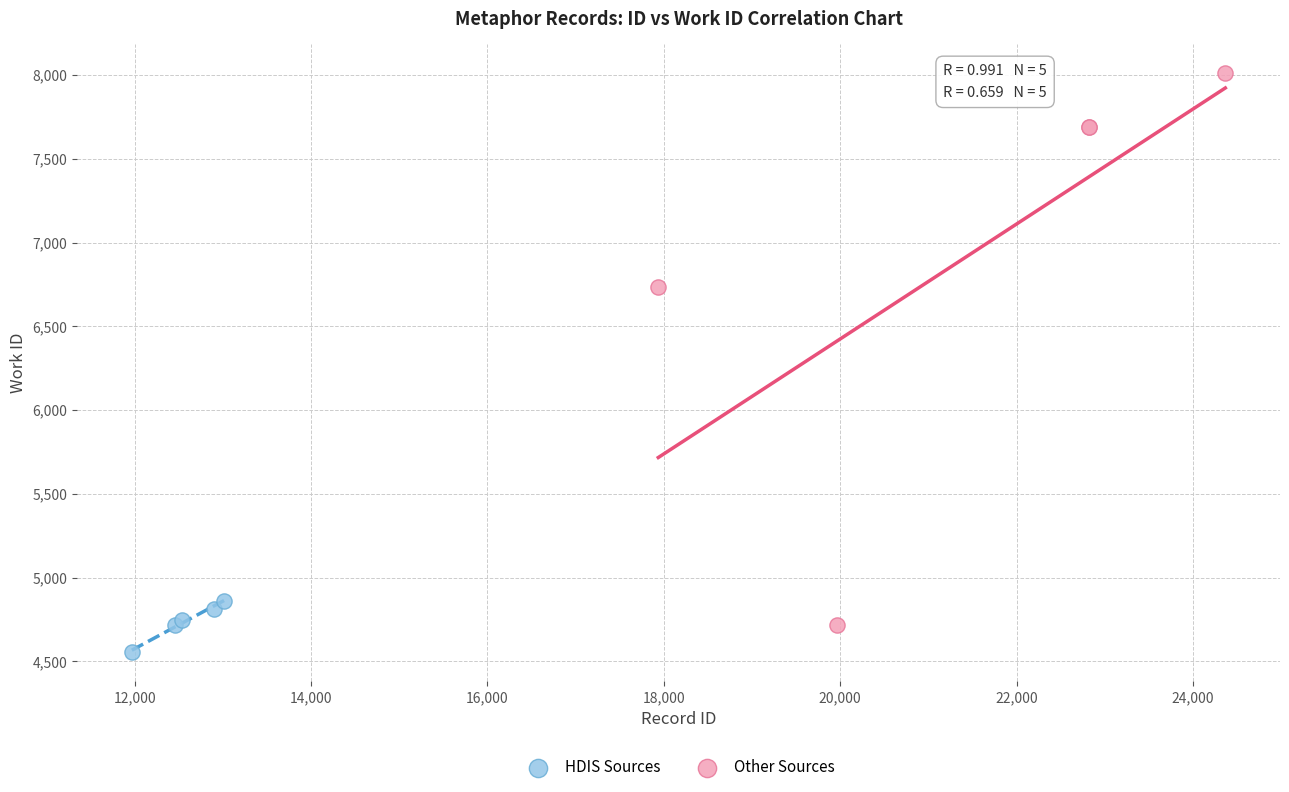

What are all the series names shown in the legend?

HDIS Sources, Other Sources